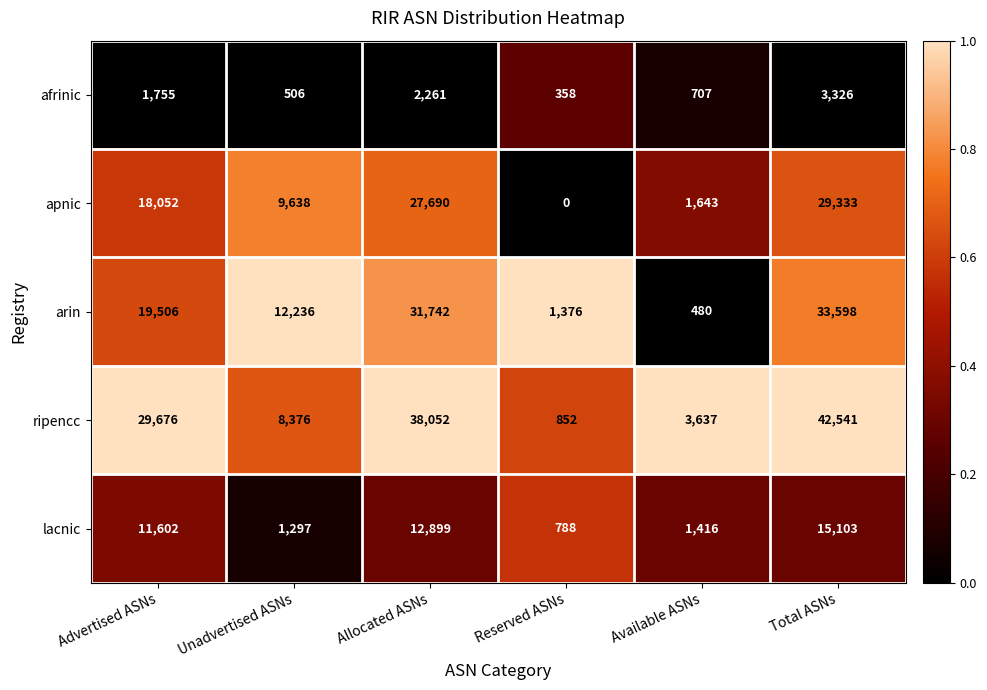

What is the difference between the second highest and second lowest values in the afrinic series?

1755